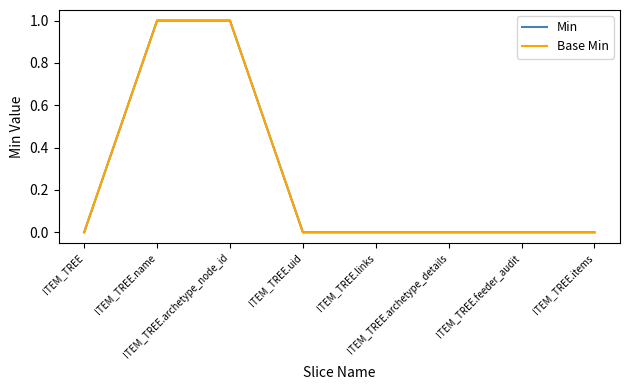

Is this an area chart (filled region under the line)?

No